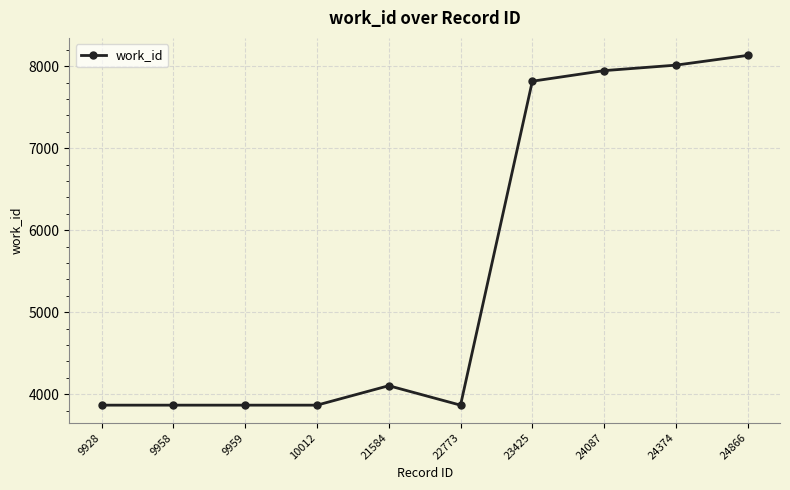

What is the value of the 8th point from the left?

7945